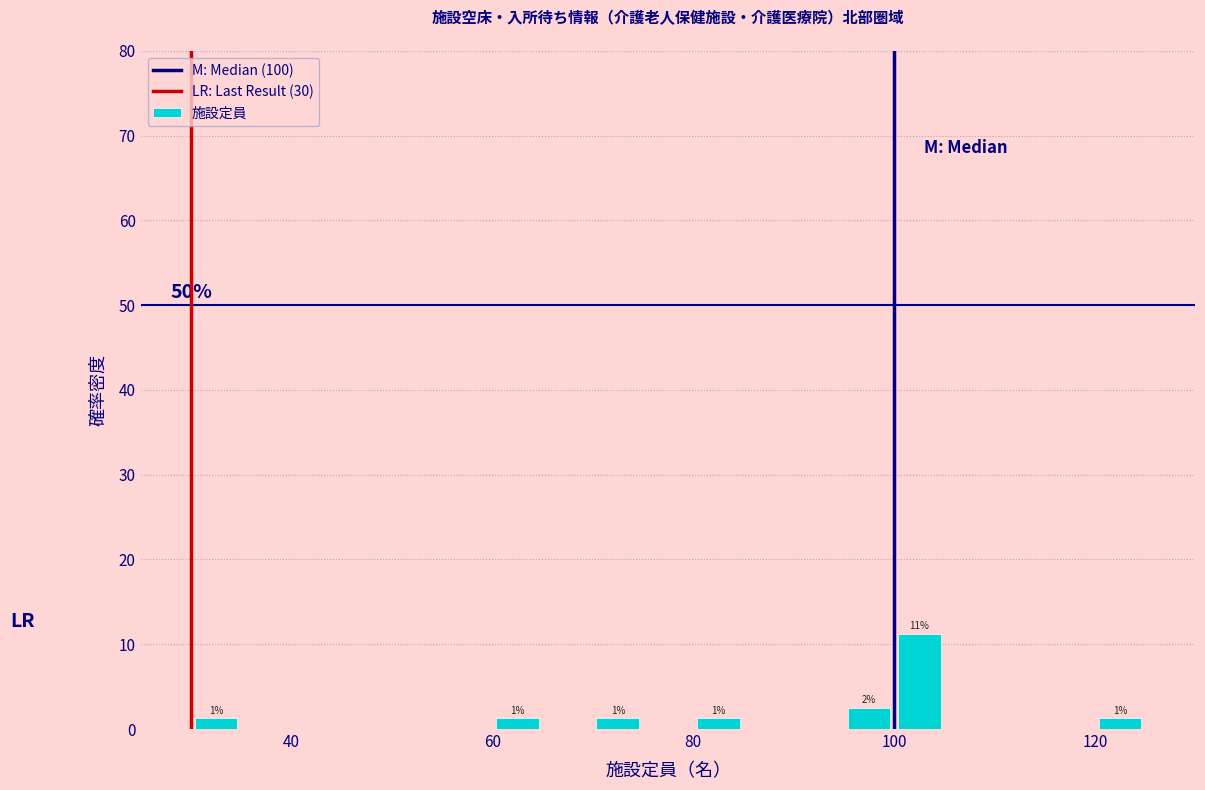

Around what value on the x-axis is the tallest bar? Give the approximate position of its centre, as read against the axis.

102